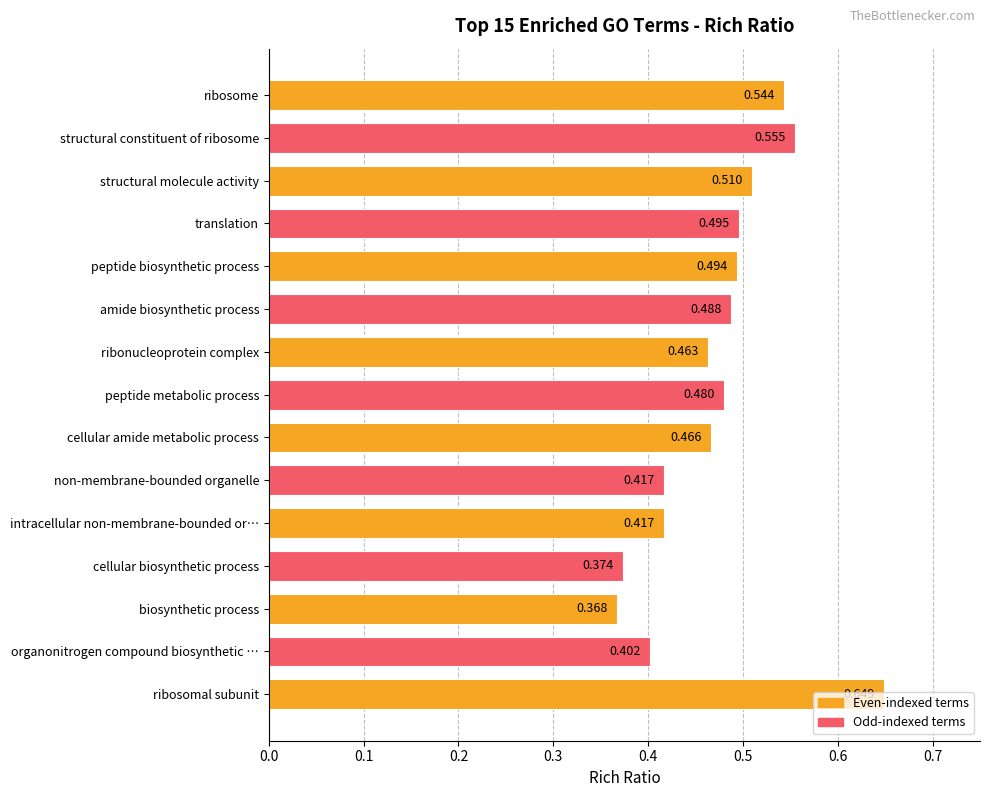

What is the label of the 3rd bar from the top?

structural molecule activity